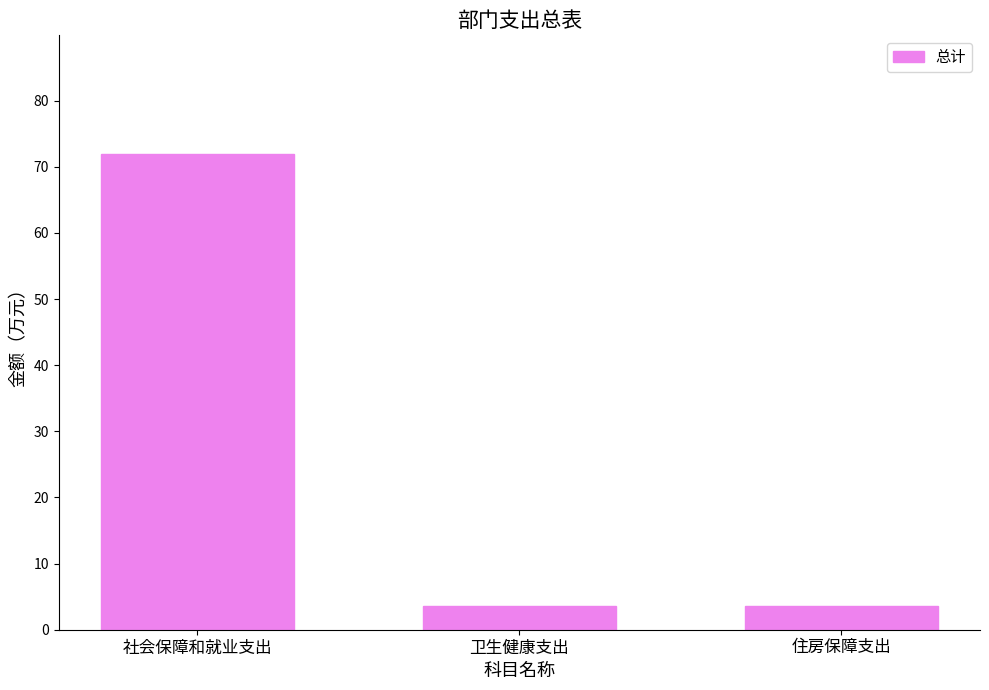

At which category does the chart reach its peak across all series?

社会保障和就业支出